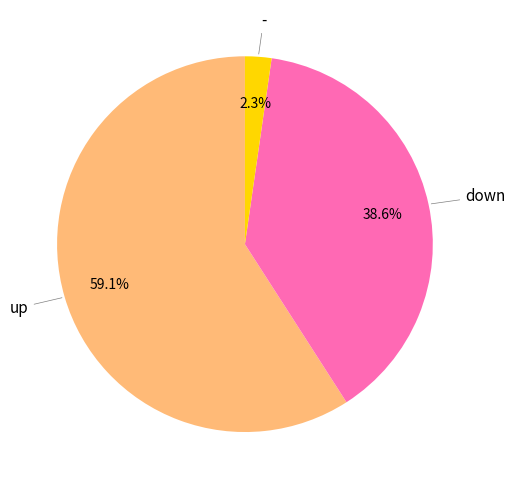

Does - represent more than half of the total?

No